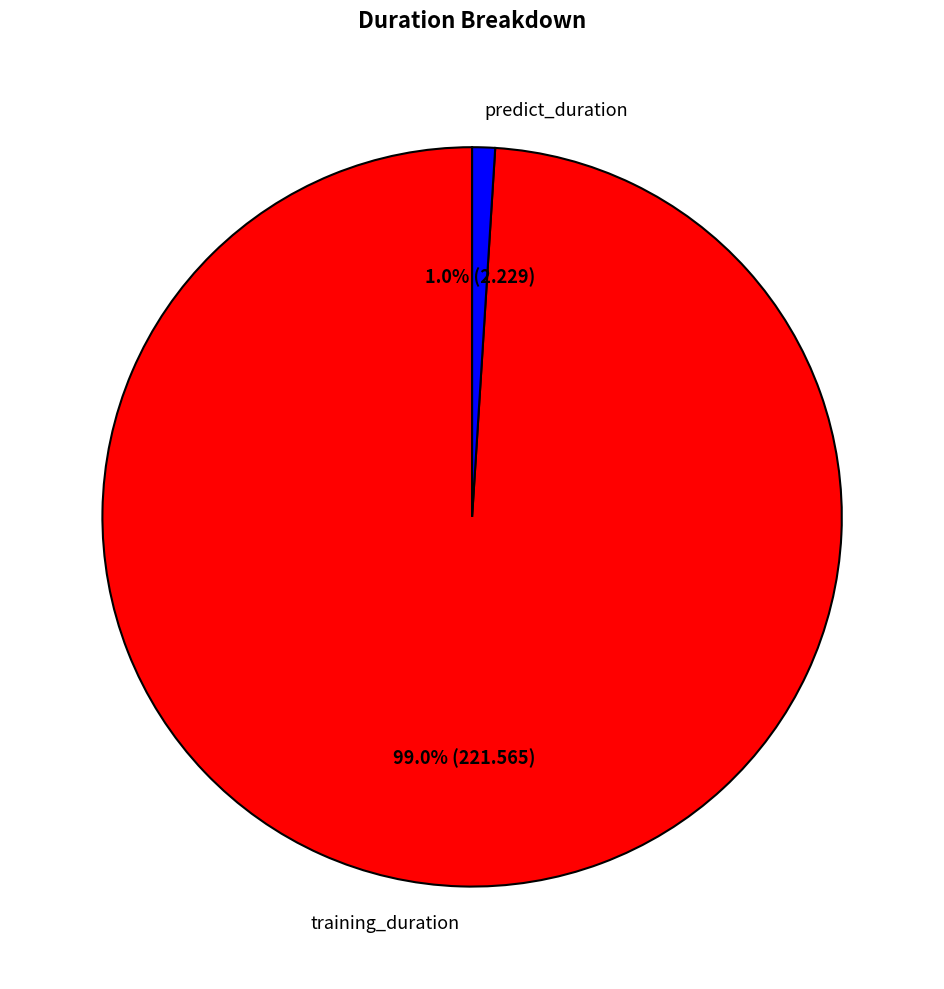

How much of the chart is everything except training_duration?

1.0%